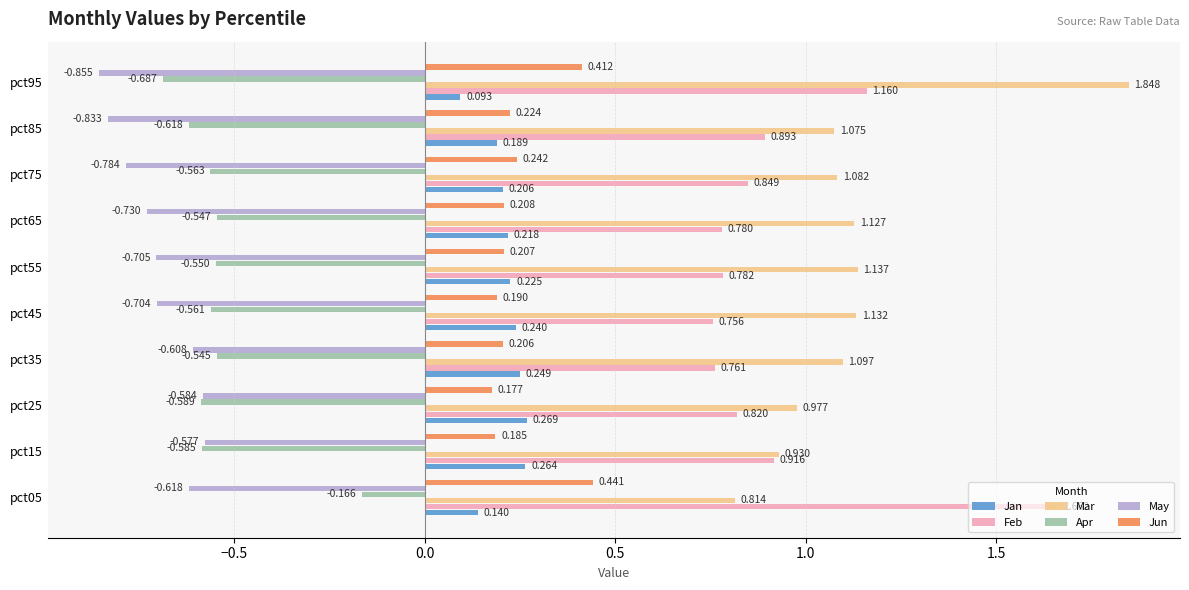

At pct95, list the series in order from smallest to largest.

May, Apr, Jan, Jun, Feb, Mar